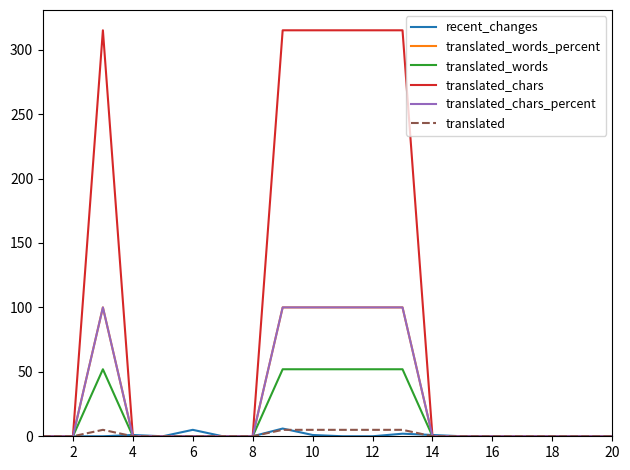

Does the chart have visible grid lines?

No